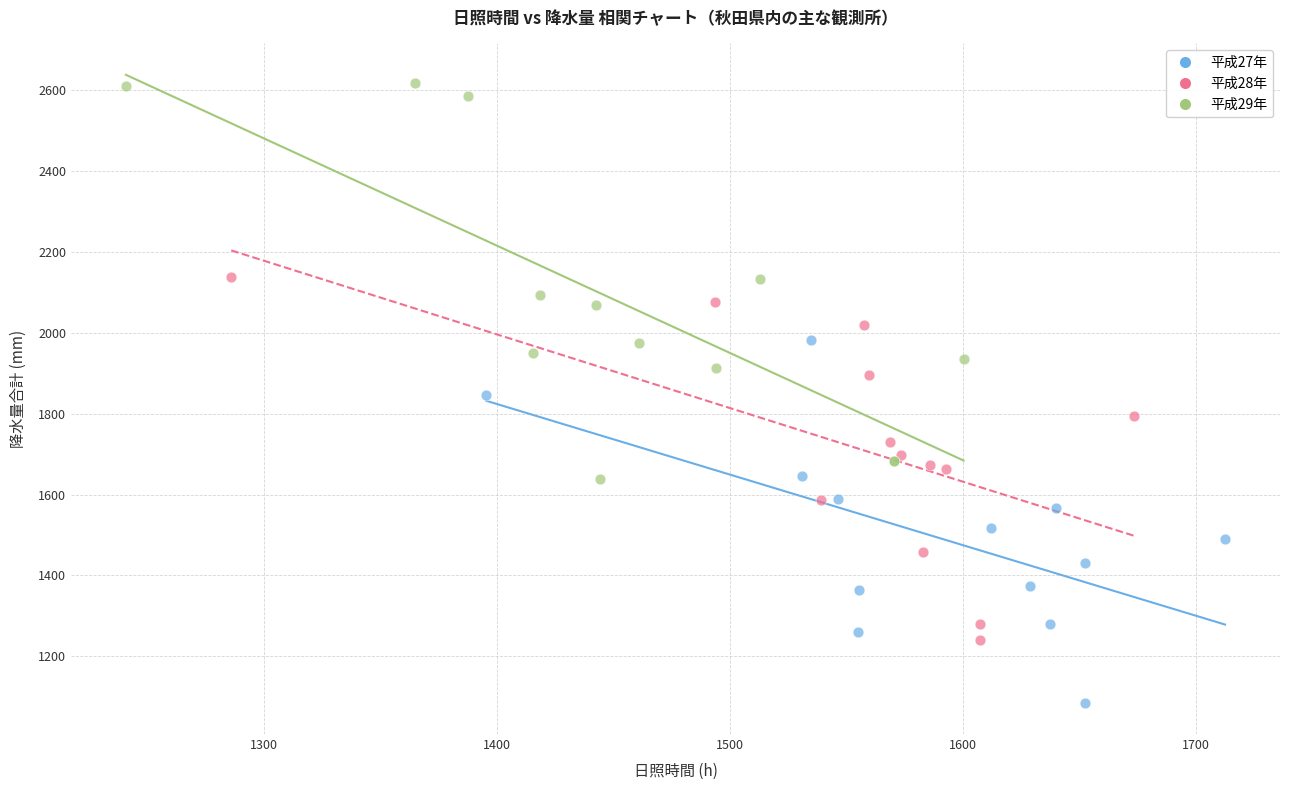

Which series reaches the minimum Y coordinate?

平成27年